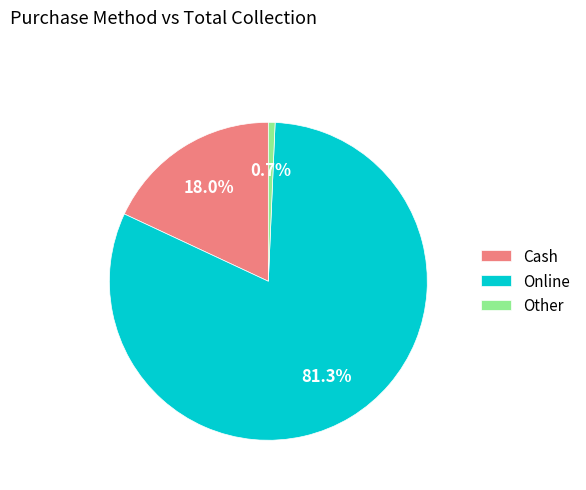

What portion of the pie excludes Cash?

82.0%